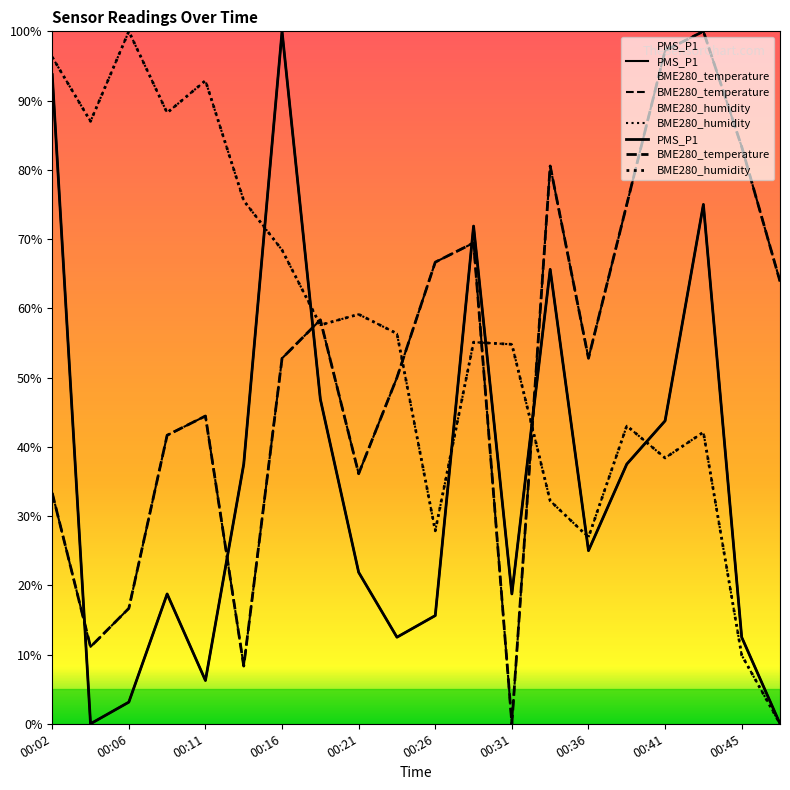

Between 00:41 and 00:36, which is larger?

00:41